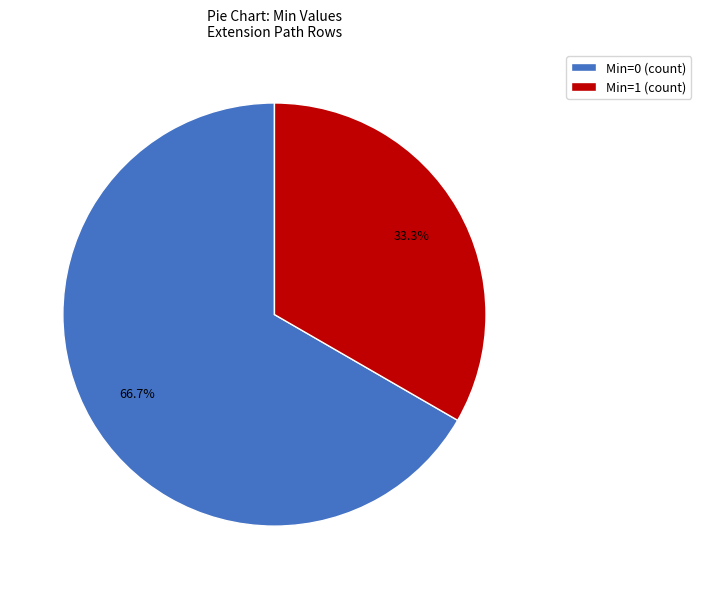

Which category has the smallest portion of the pie?

Min=1 (count)